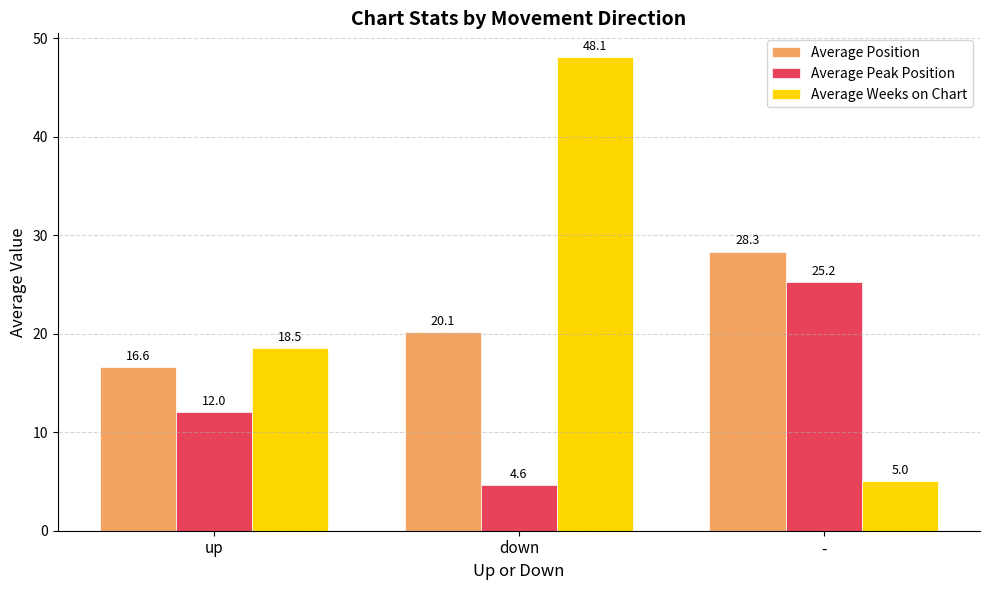

Is it true that Average Peak Position equals 4.6 at down?

True